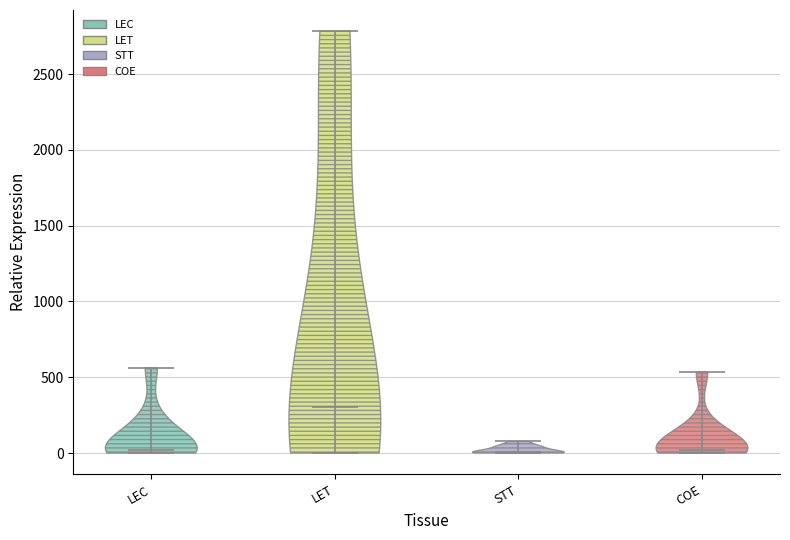

Where does the median line of the violin for STT sit on the y-axis? The values are not printed on the chart, so give them approximately, as read against the axis.

0